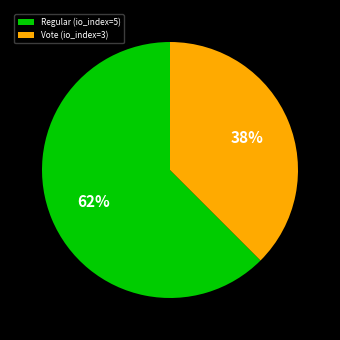

Do Vote (io_index=3) and Regular (io_index=5) together represent more than half of the pie?

Yes